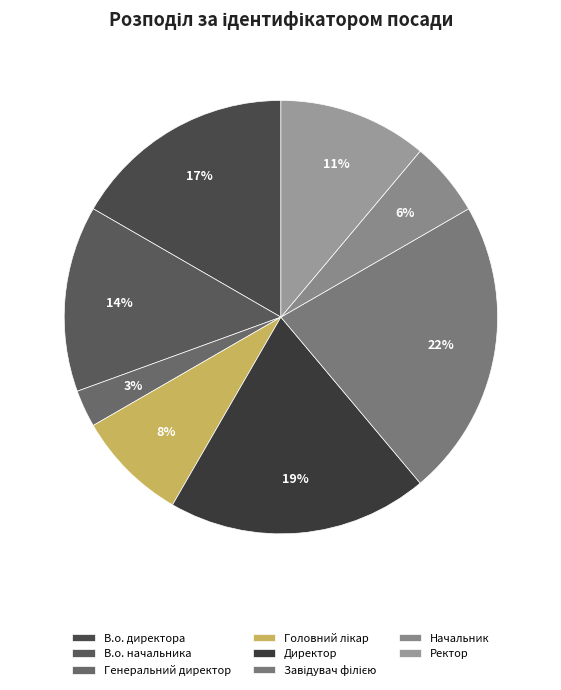

Is it true that Головний лікар is 1% of the pie?

False